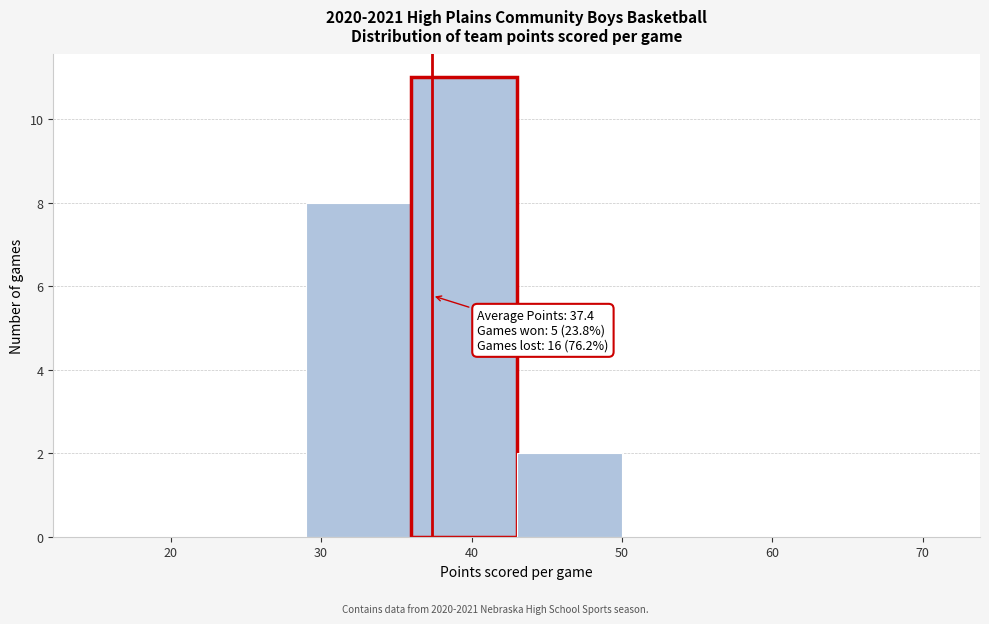

Over which range of the x-axis is the bar tallest?

36 to 43